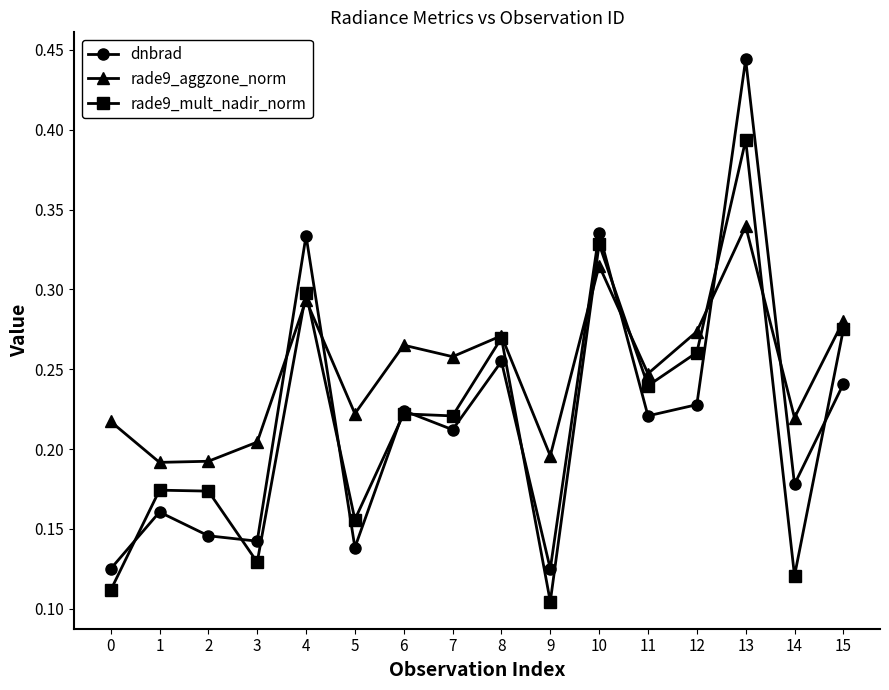

The rade9_aggzone_norm series shows 0.5 at 13. True or false?

False